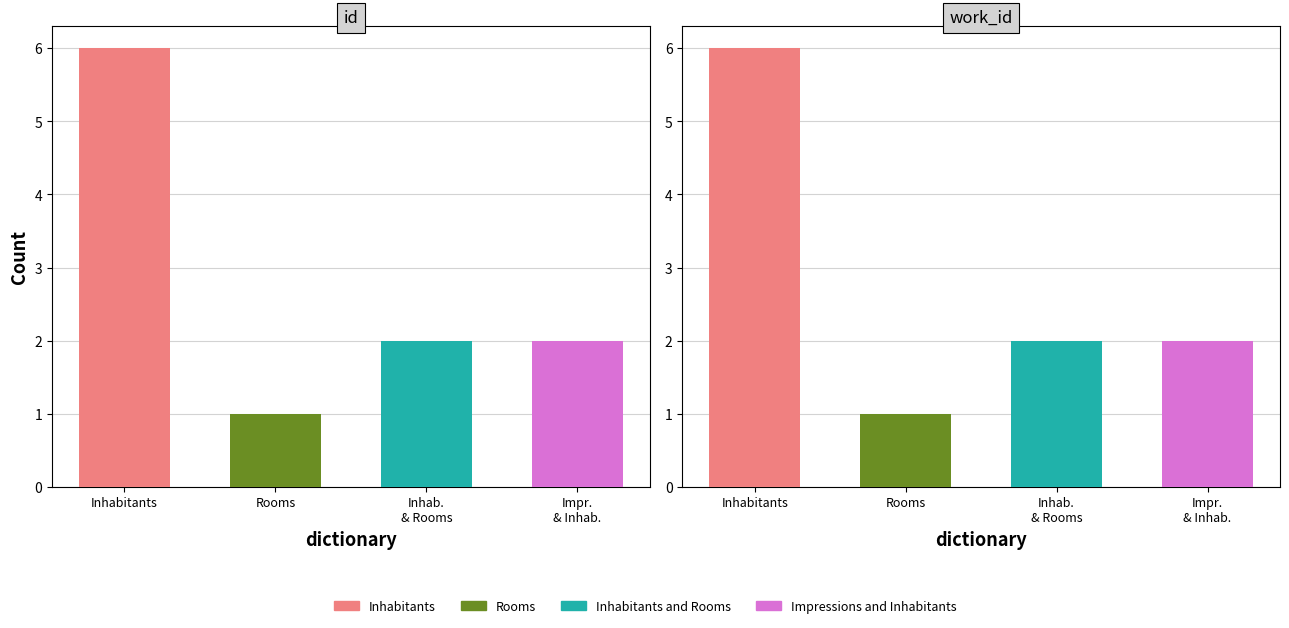

Which has a higher value, Impr.
& Inhab. or Inhabitants?

Inhabitants